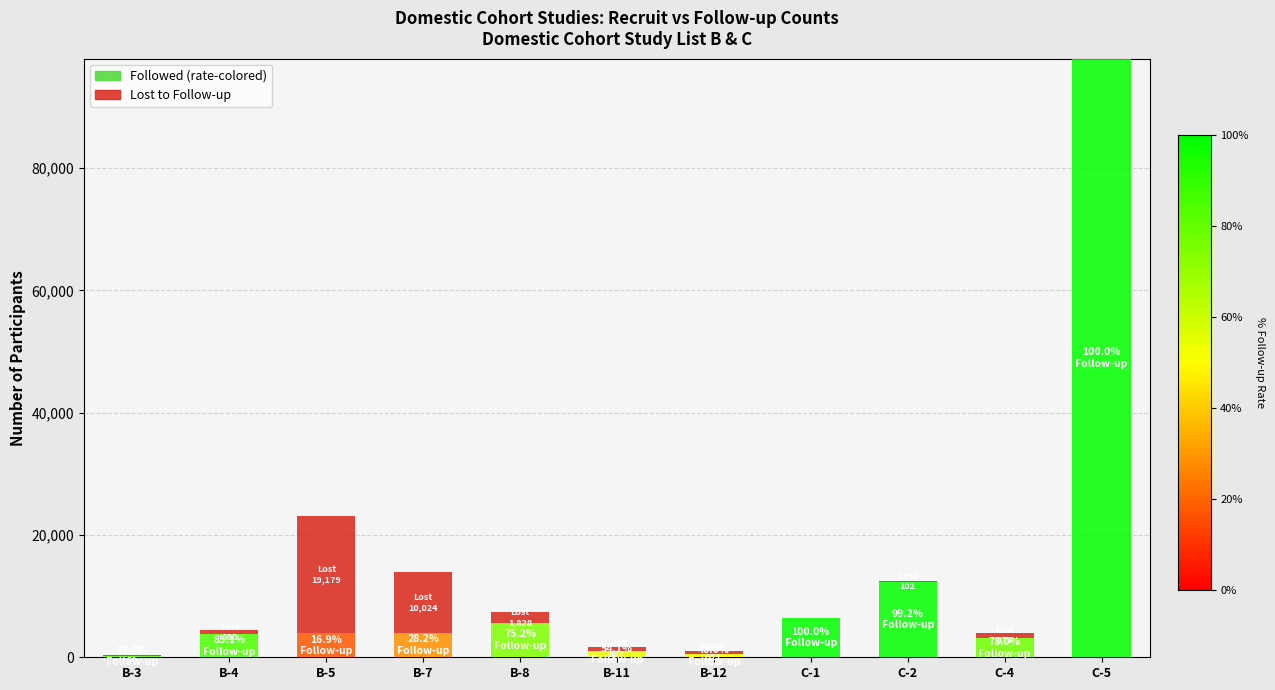

How many groups of bars are there?

11